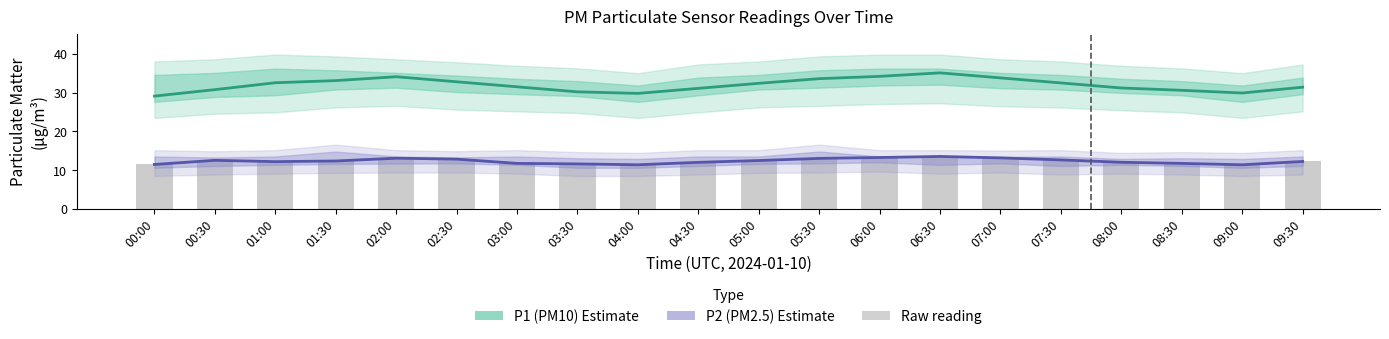

Which category has the highest value in the P2 (PM2.5) Estimate series?

06:30